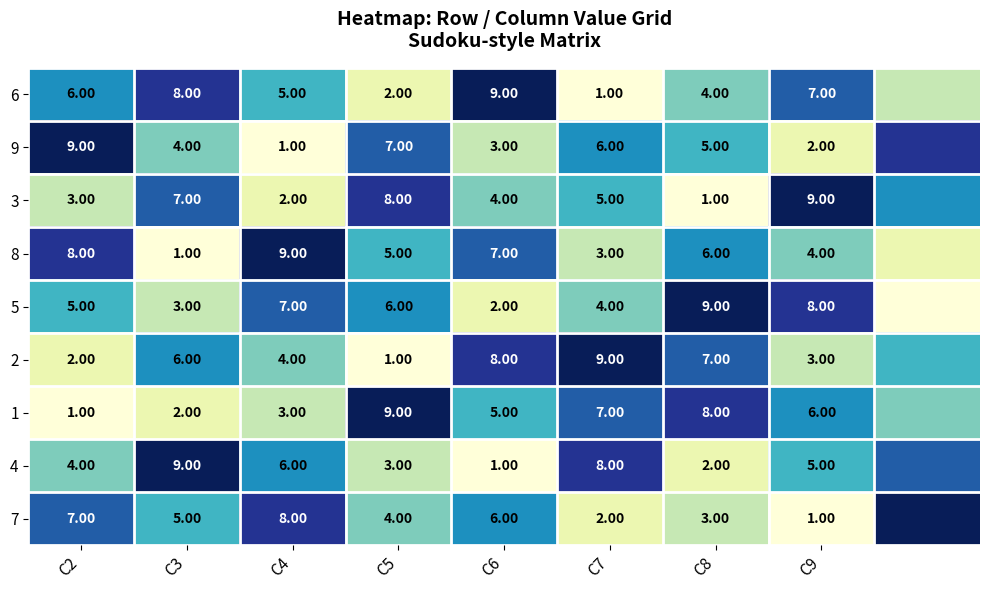

Is it true that 5 equals 2 at C9?

False